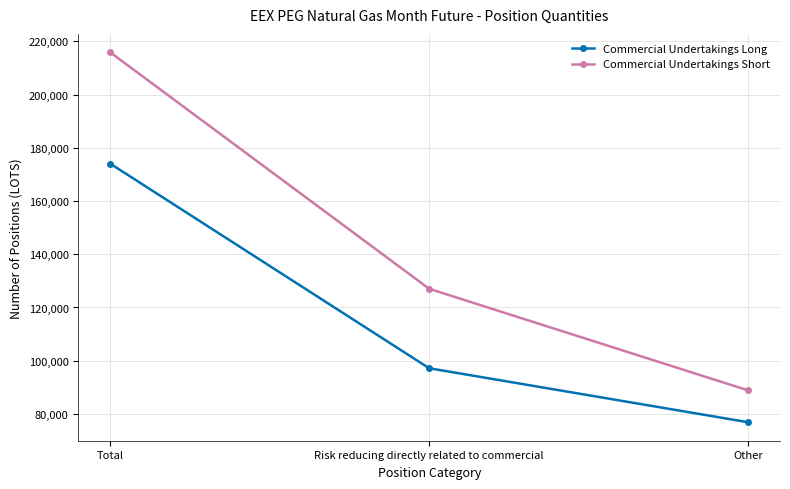

What is the highest value of the Commercial Undertakings Long series?

174045